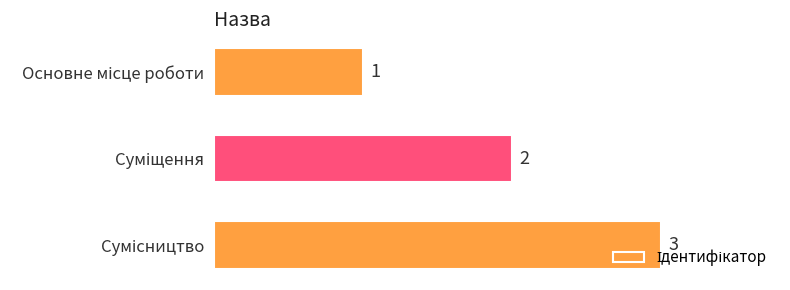

Are the bars grouped side by side (vs. stacked)?

No